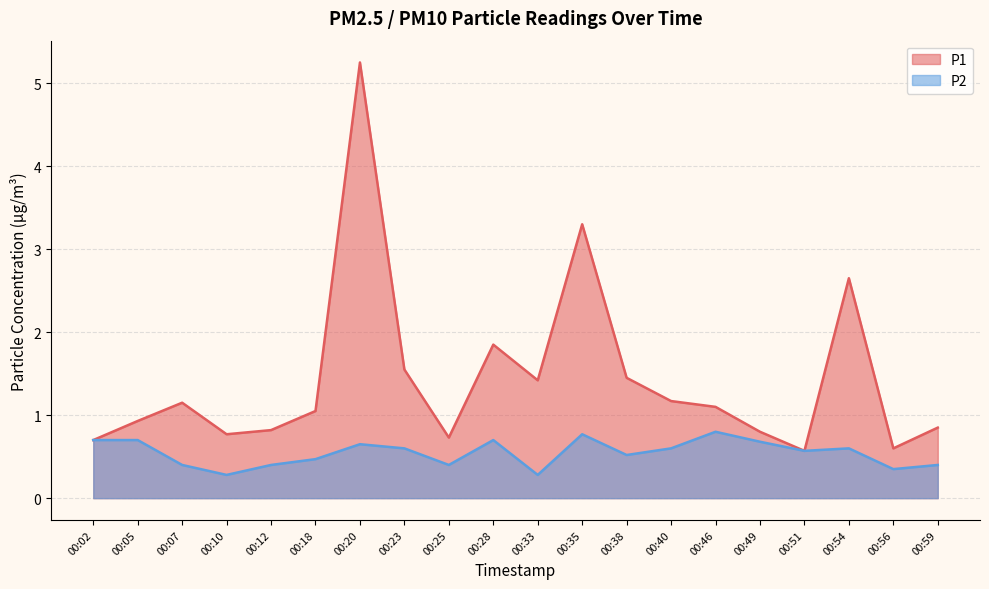

What are all the series names shown in the legend?

P1, P2